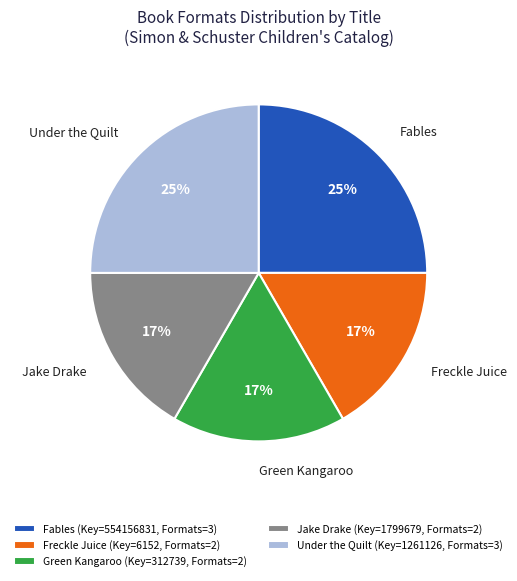

Which has a higher value, Freckle Juice (Key=6152, Formats=2) or Fables (Key=554156831, Formats=3)?

Fables (Key=554156831, Formats=3)